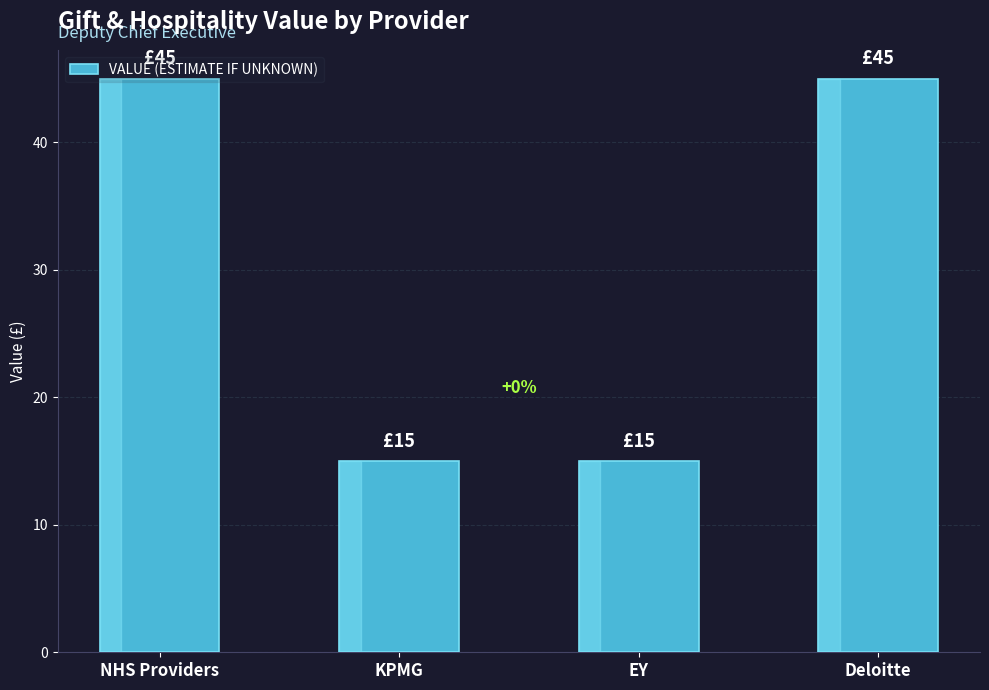

Count the number of data series in this chart.

1